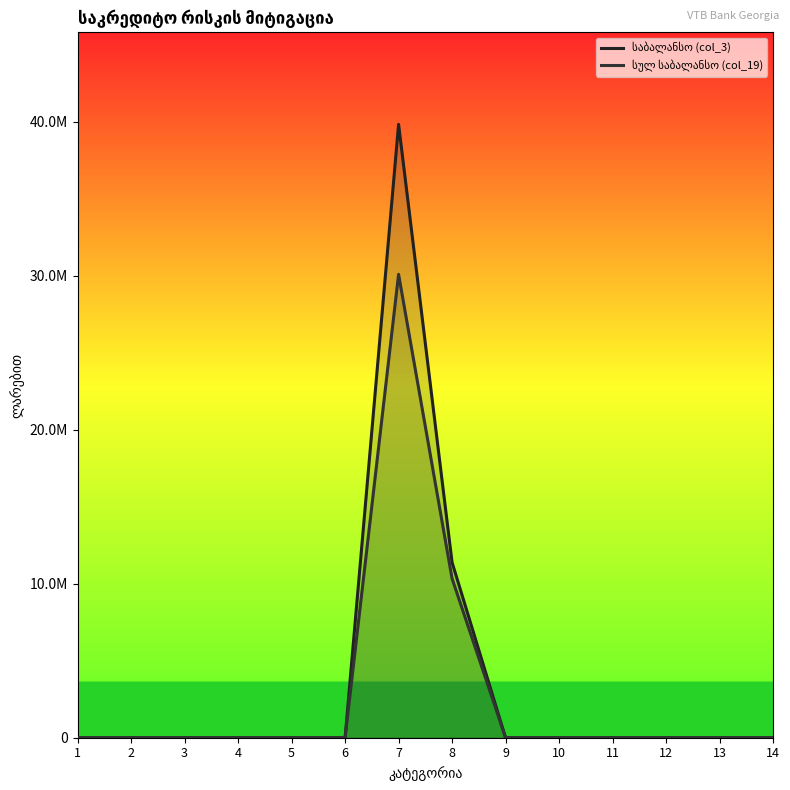

Which series has the largest total across all categories?

საბალანსო (col_3)